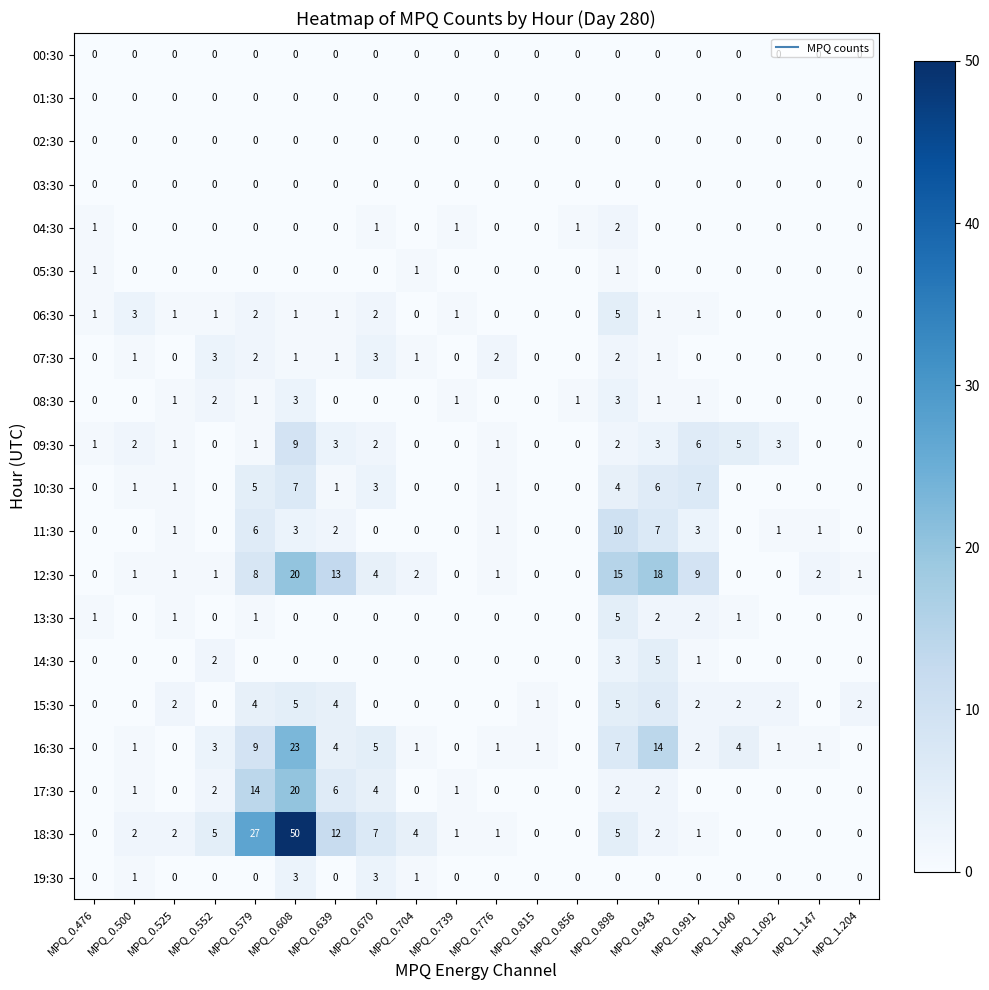

What is the difference between the maximum and minimum values in the 11:30 series?

10